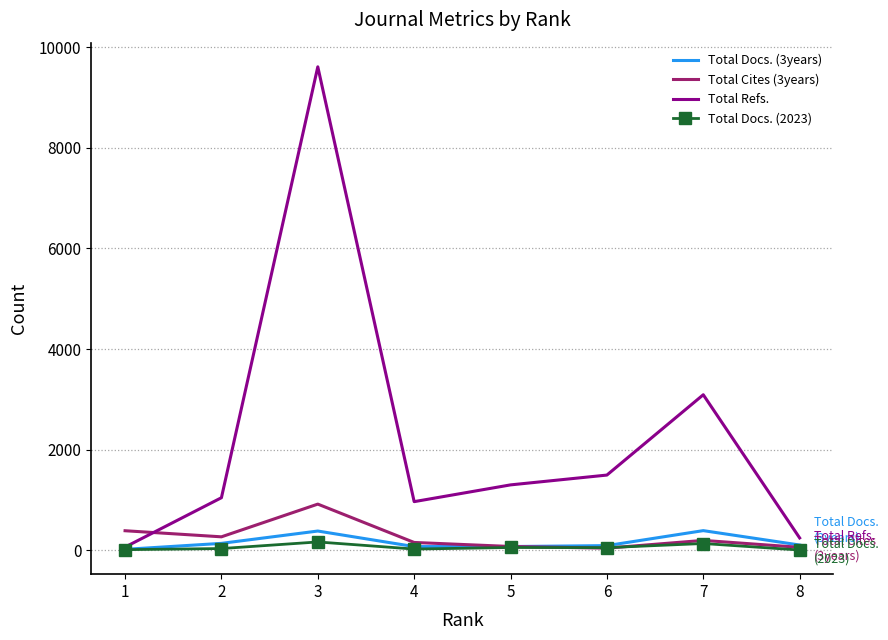

What is the minimum value for Total Docs. (3years)?

20